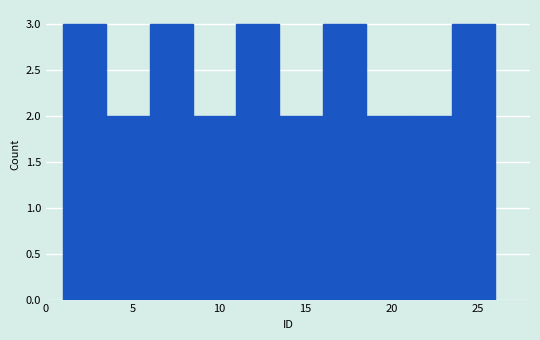

Reading left to right, list every bar in this chart as the range it spans on the x-axis followed by its height. The values are not printed on the chart, so give them approximately, as read against the axis.

1.0 to 3.5: 3
3.5 to 6.0: 2
6.0 to 8.5: 3
8.5 to 11.0: 2
11.0 to 13.5: 3
13.5 to 16.0: 2
16.0 to 18.5: 3
18.5 to 21.0: 2
21.0 to 23.5: 2
23.5 to 26.0: 3